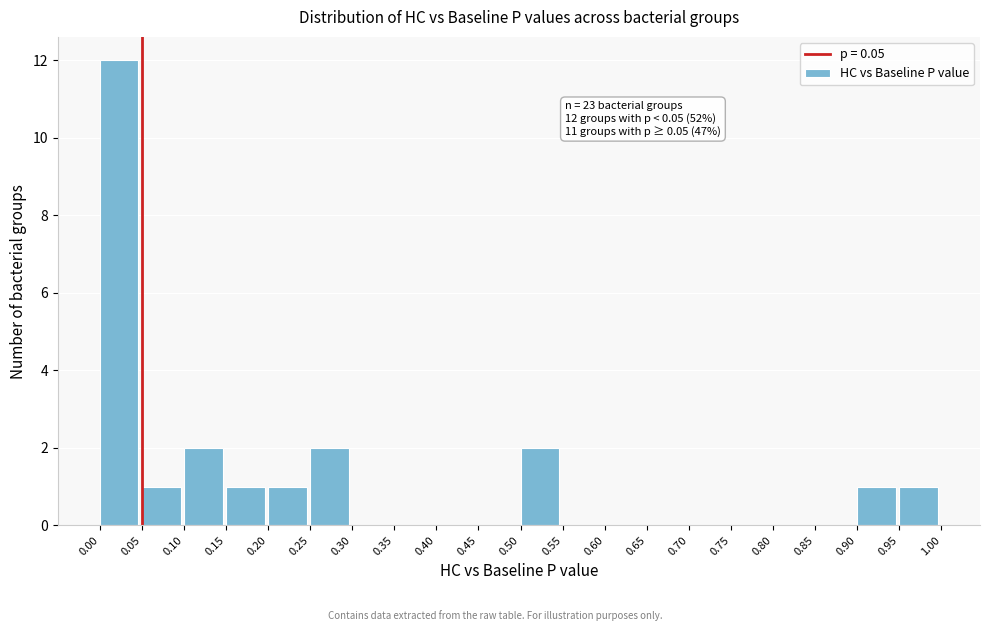

Which range on the x-axis has the tallest bar?

0.00 to 0.05